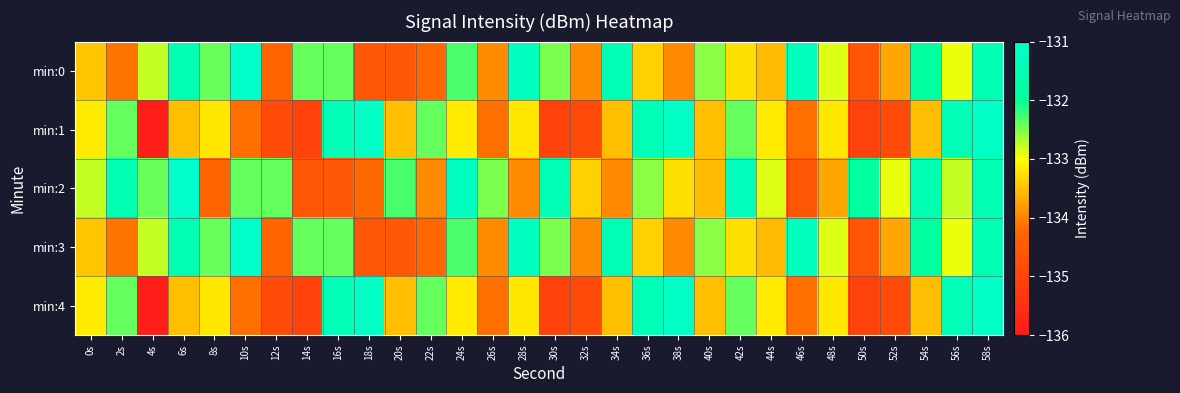

Which has a higher value, 46s or 30s?

46s